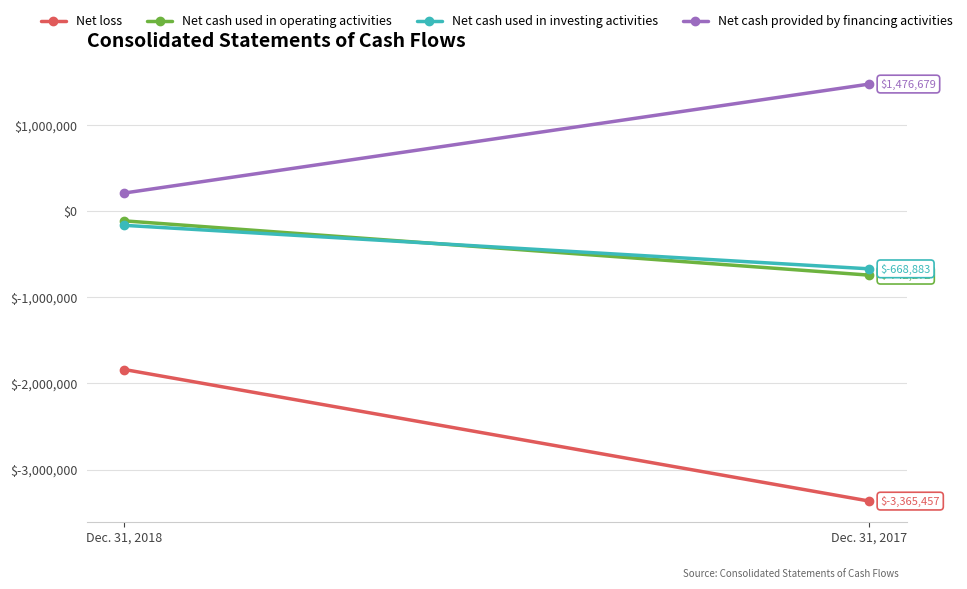

How many Net loss values are between -3365457 and -1837552?

2